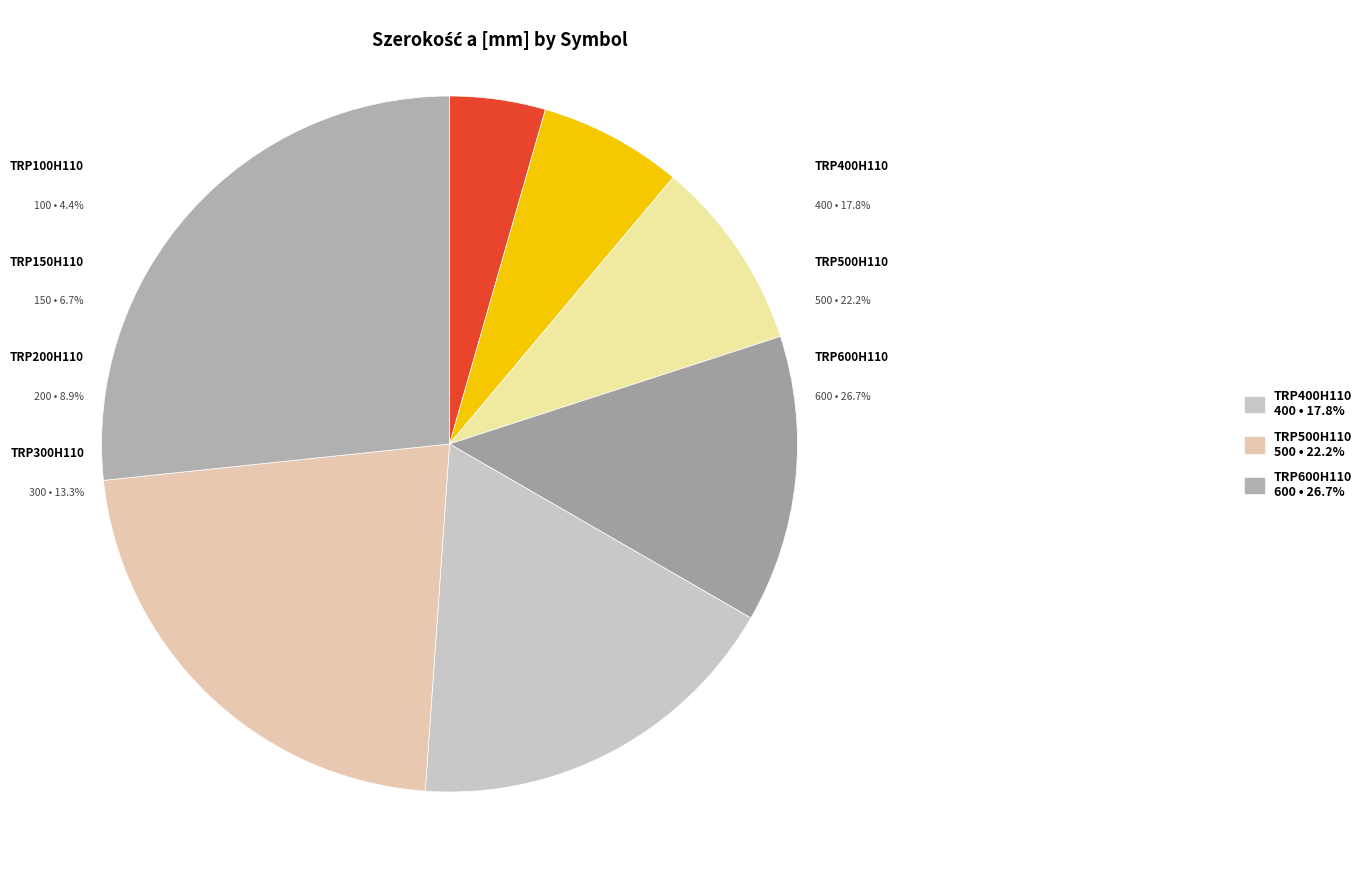

How many slices are in this pie chart?

7